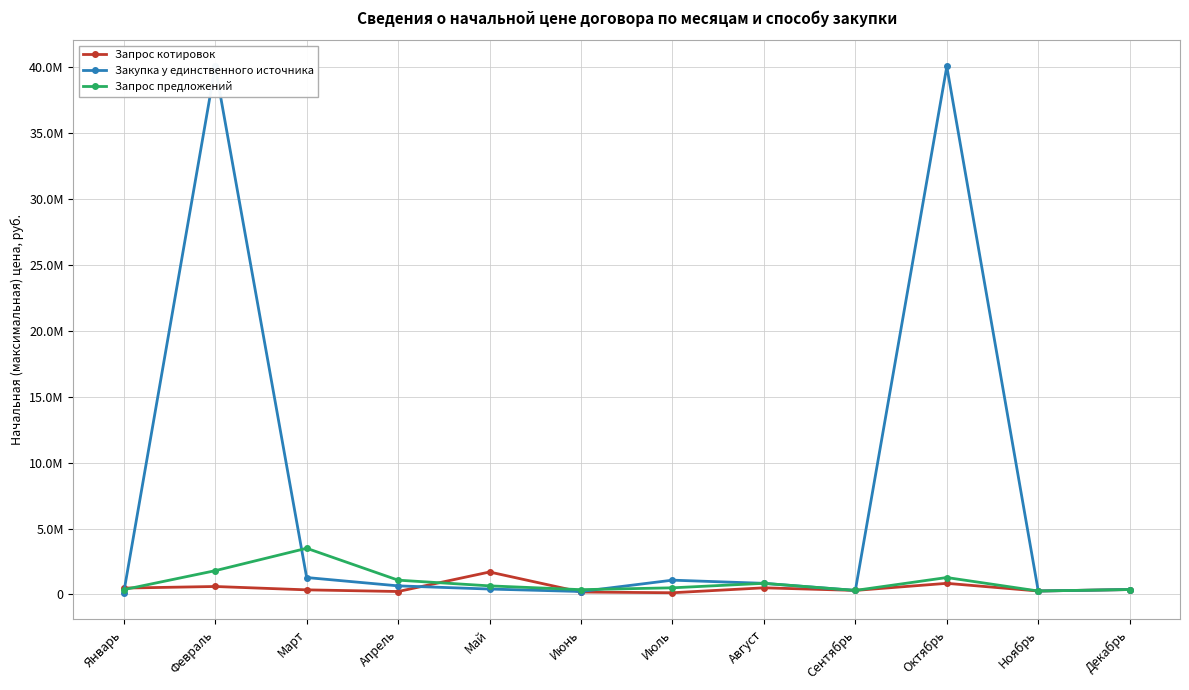

How many values in the Запрос котировок series exceed 369000?

5